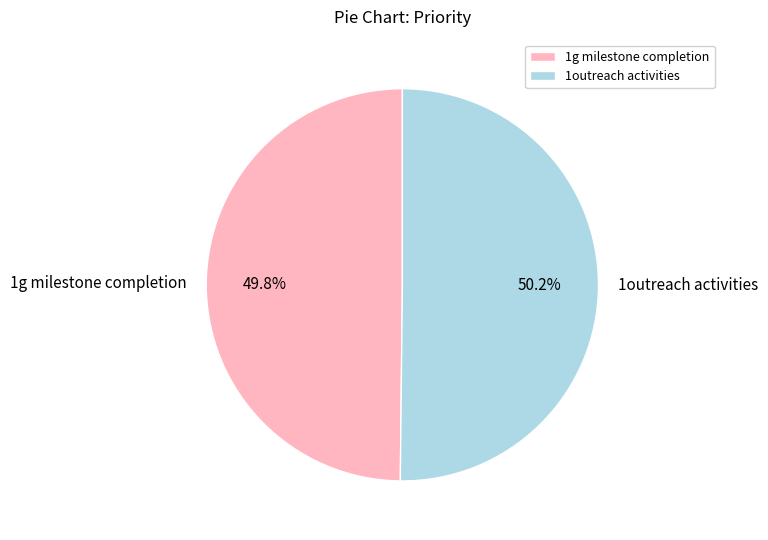

Approximately how many times larger is the value at 1outreach activities compared to 1g milestone completion?

1.0